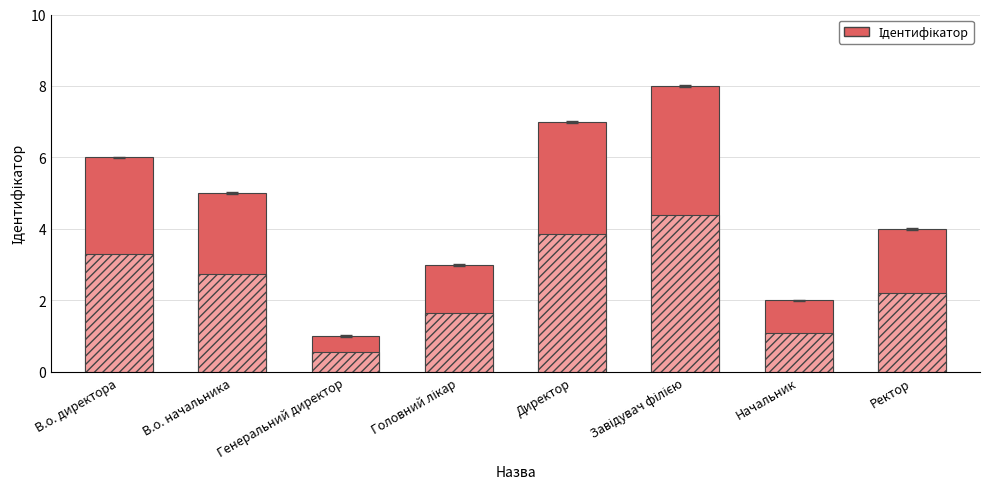

Are the bars horizontal?

No